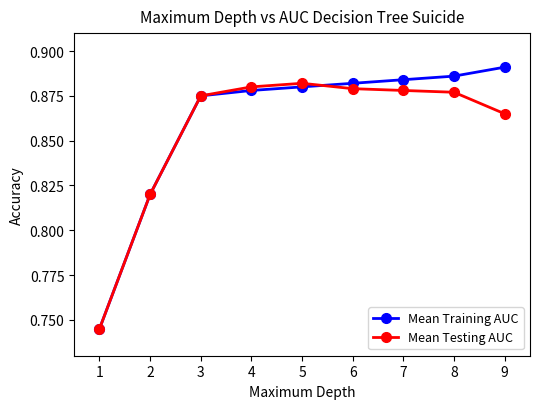

The value of Mean Training AUC at 3 is 0.4. True or false?

False